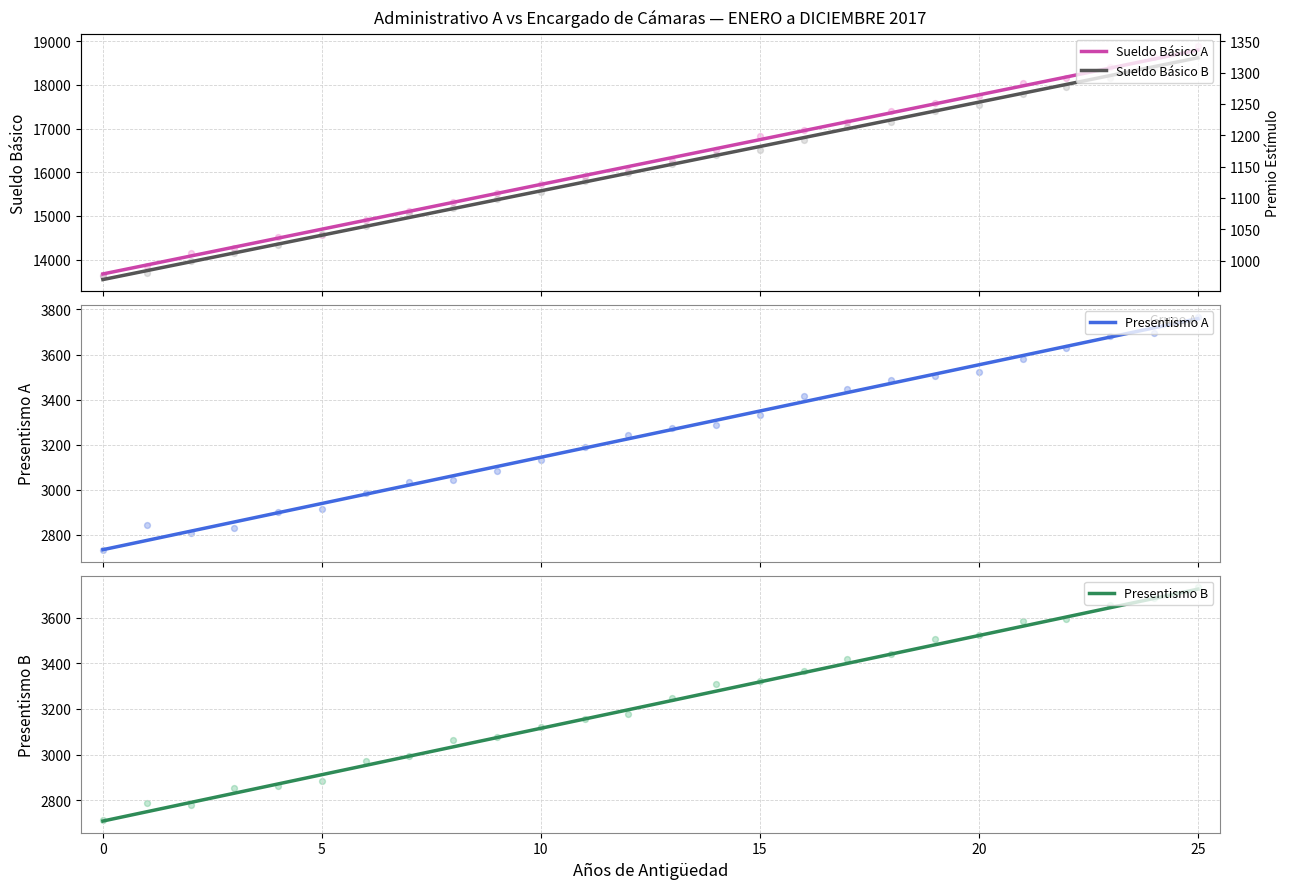

At which category is the sum across all series the highest?

25